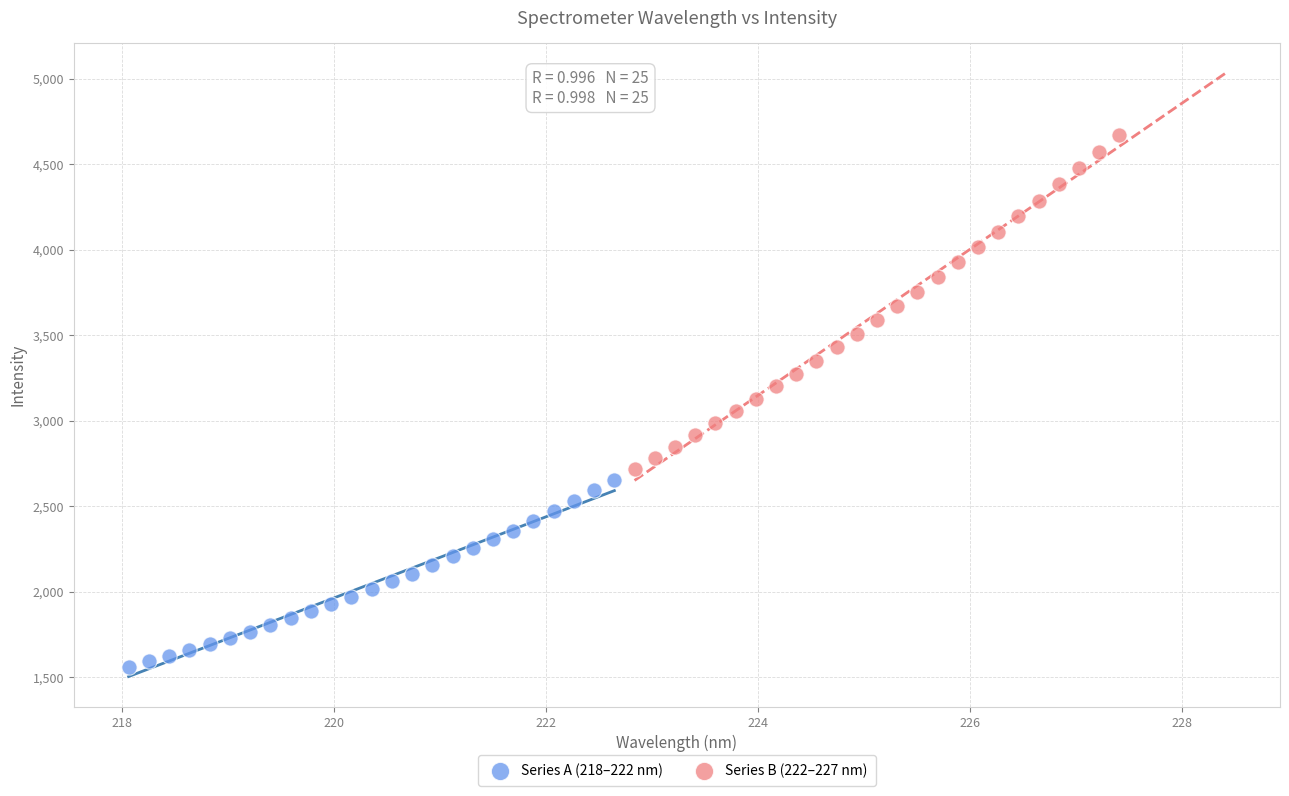

Which series contains the lowest Y value?

Series A (218–222 nm)